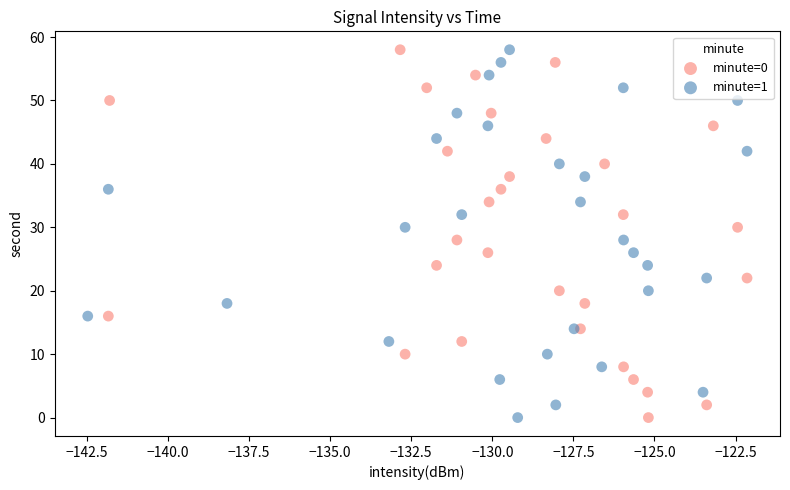

What are all the series names shown in the legend?

minute=0, minute=1